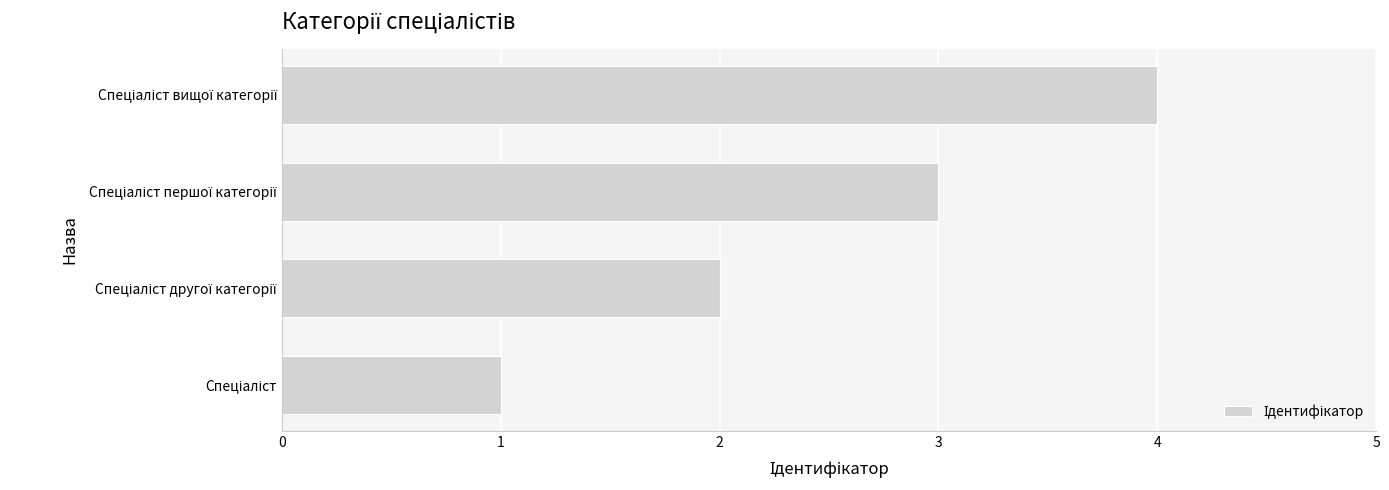

What is the maximum value shown in the chart?

4